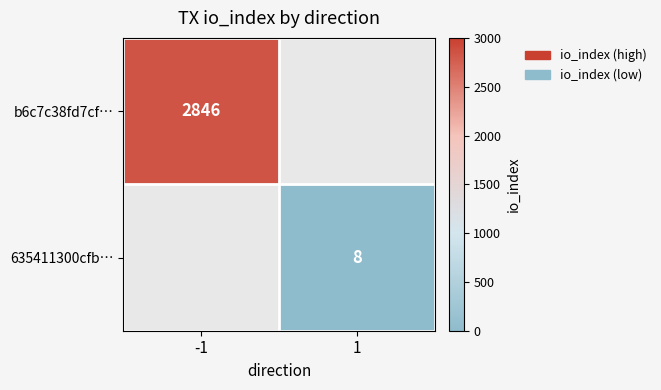

How many distinct data groups are displayed?

2